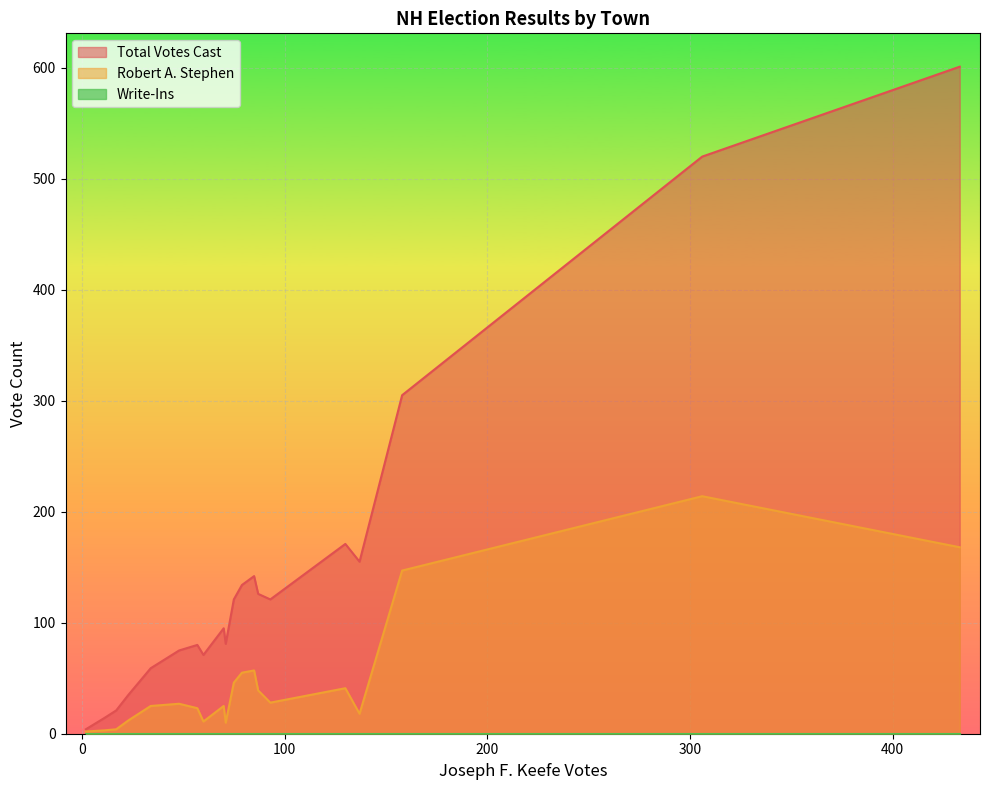

Count the number of categories in the chart.

20